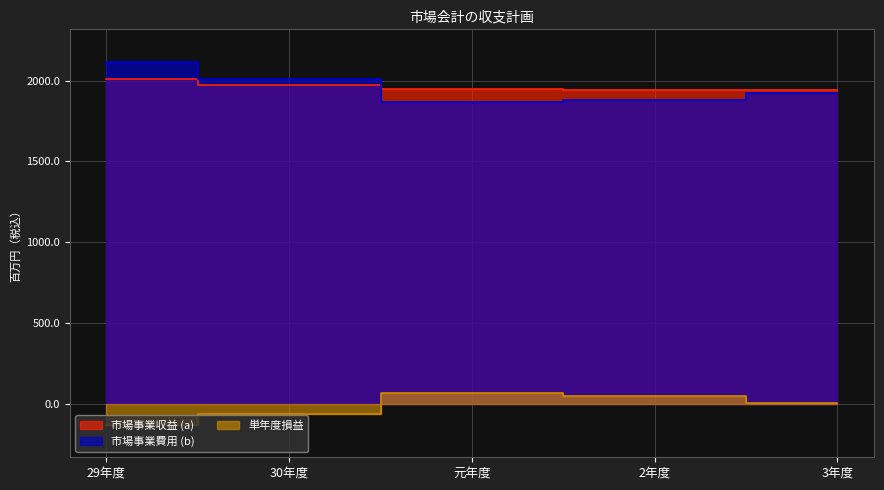

What is the sum of the 市場事業費用 (b) values at 2年度 and 3年度?

3800